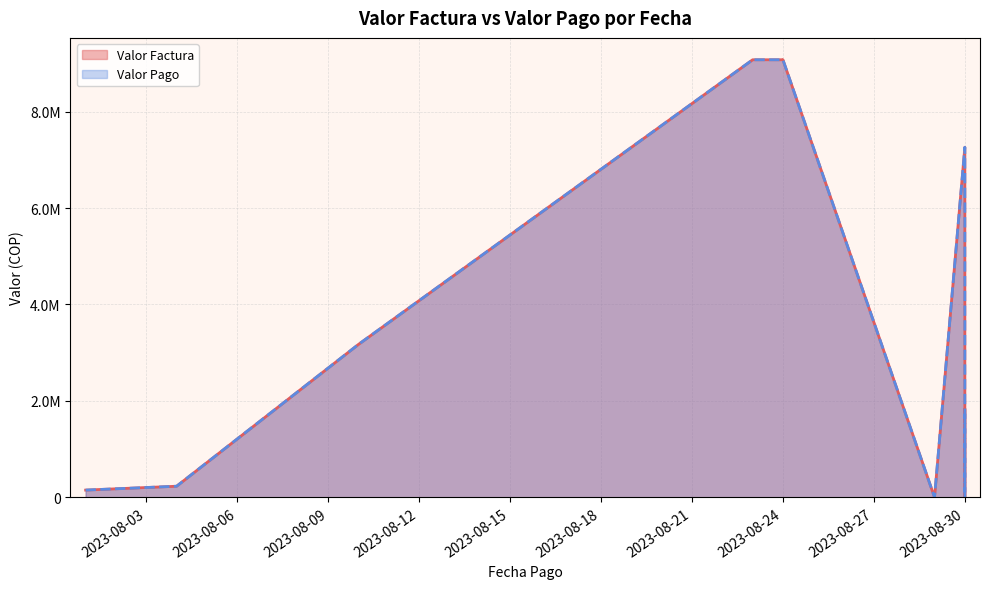

How many lines are shown in the chart?

2